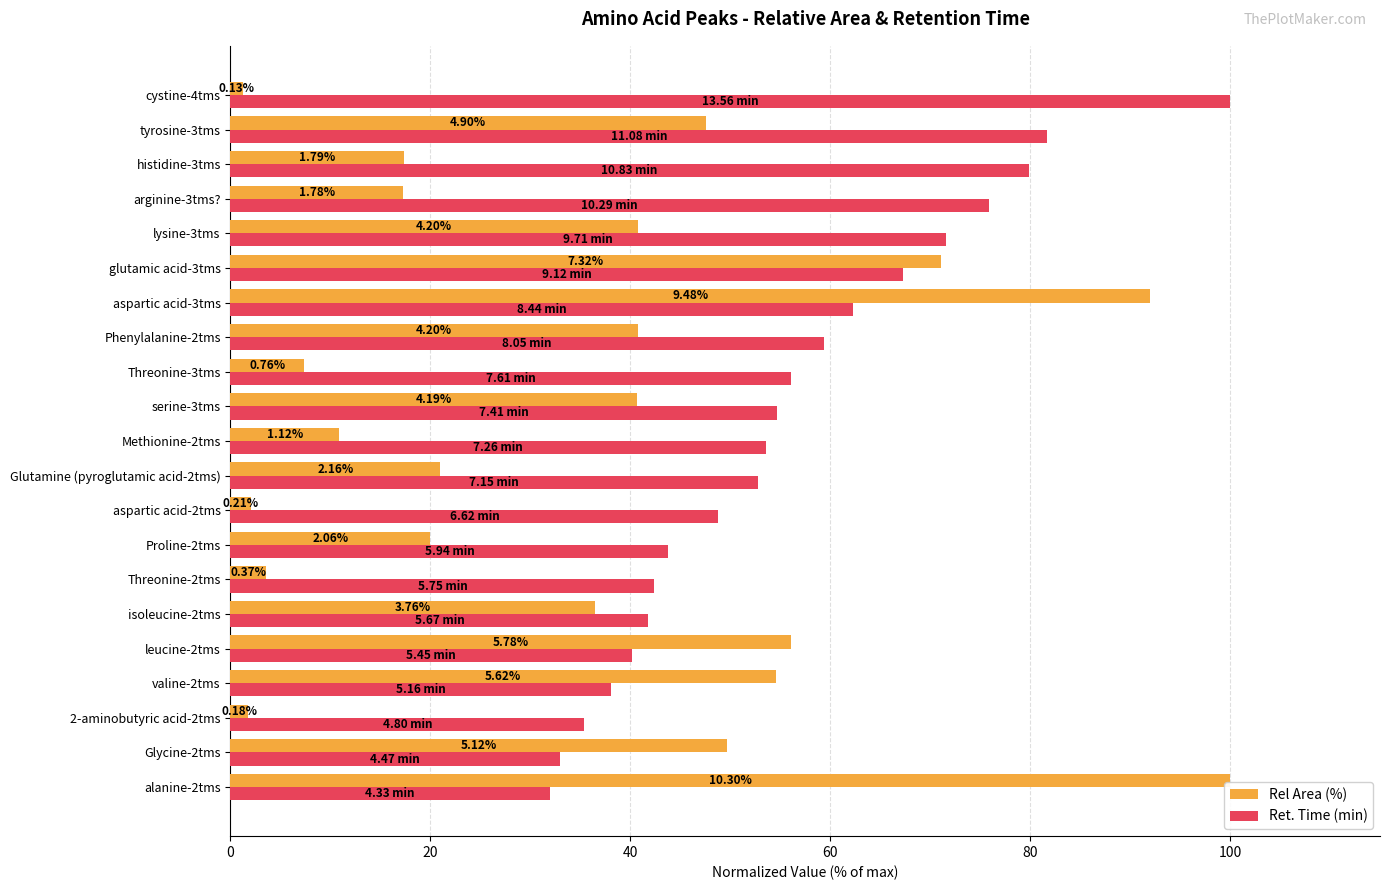

Reading left to right, list all the values displayed in this chart.

Rel Area (%): 100.0	49.7	1.7	54.6	56.1	36.5	3.6	20.0	2.0	21.0	10.9	40.7	7.4	40.8	92.0	71.1	40.8	17.3	17.4	47.6	1.3
Ret. Time (min): 31.9	33.0	35.4	38.1	40.2	41.8	42.4	43.8	48.8	52.7	53.5	54.6	56.1	59.4	62.2	67.3	71.6	75.9	79.9	81.7	100.0